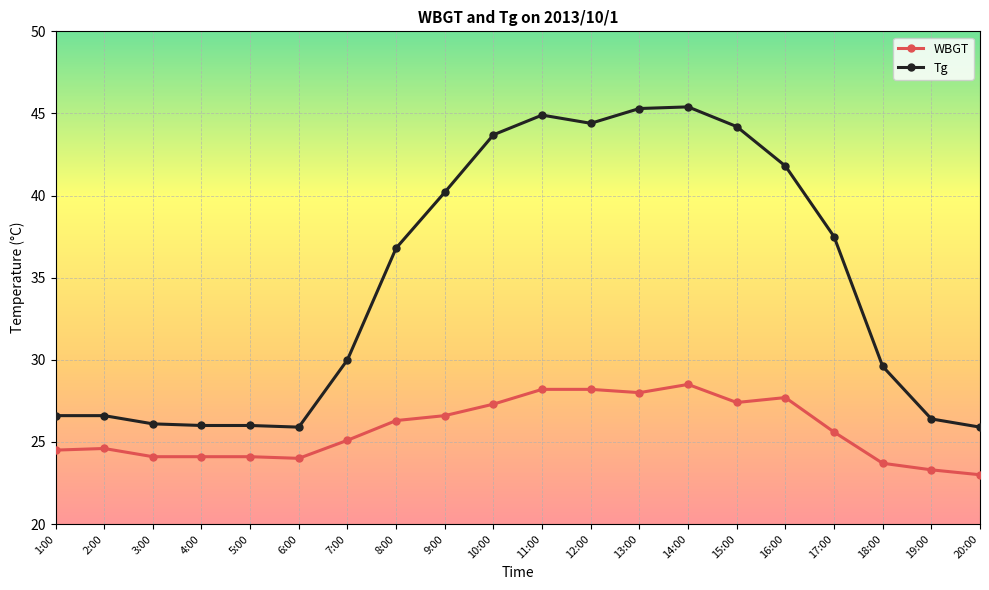

What is the highest value of the WBGT series?

28.5